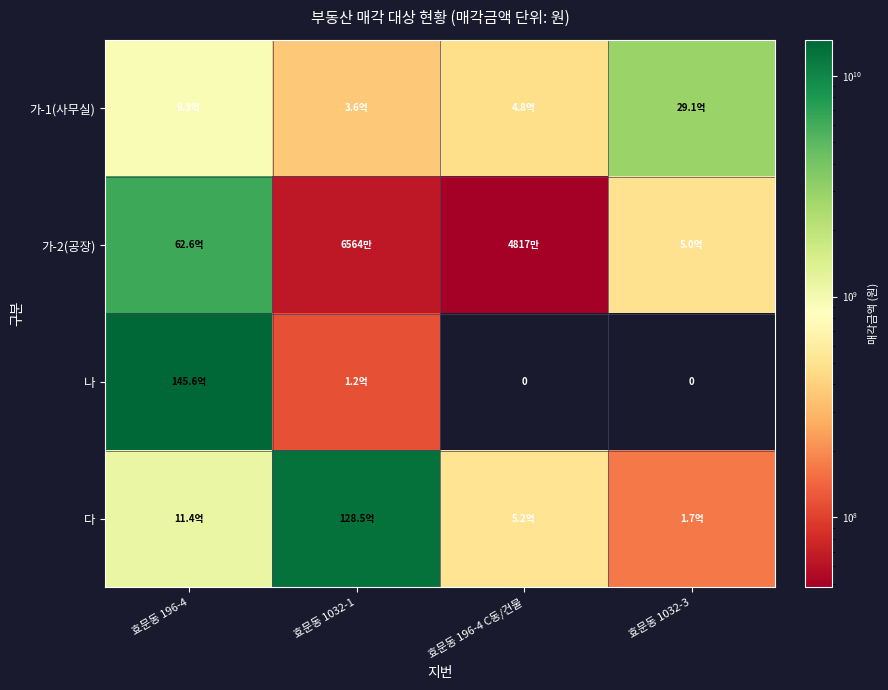

How many data points in 가-1(사무실) are above 925045000?

1